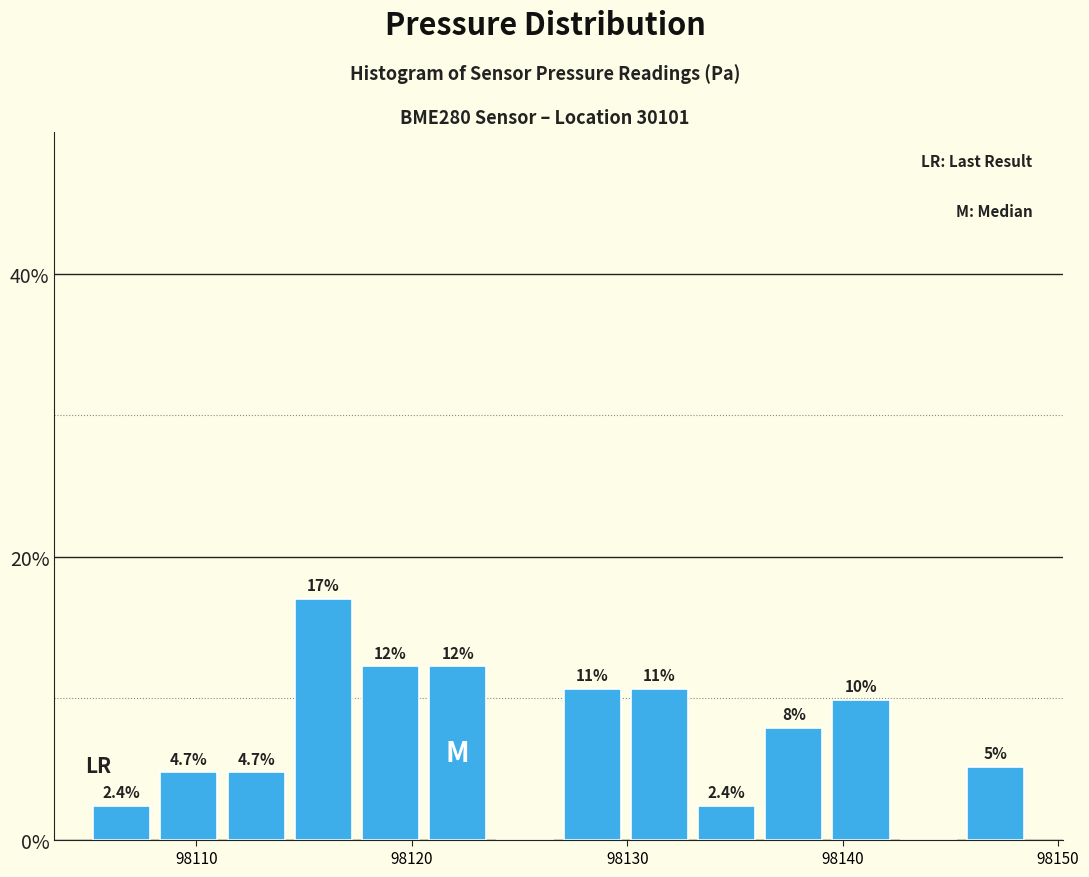

Around what value on the x-axis is the tallest bar? Give the approximate position of its centre, as read against the axis.

98116